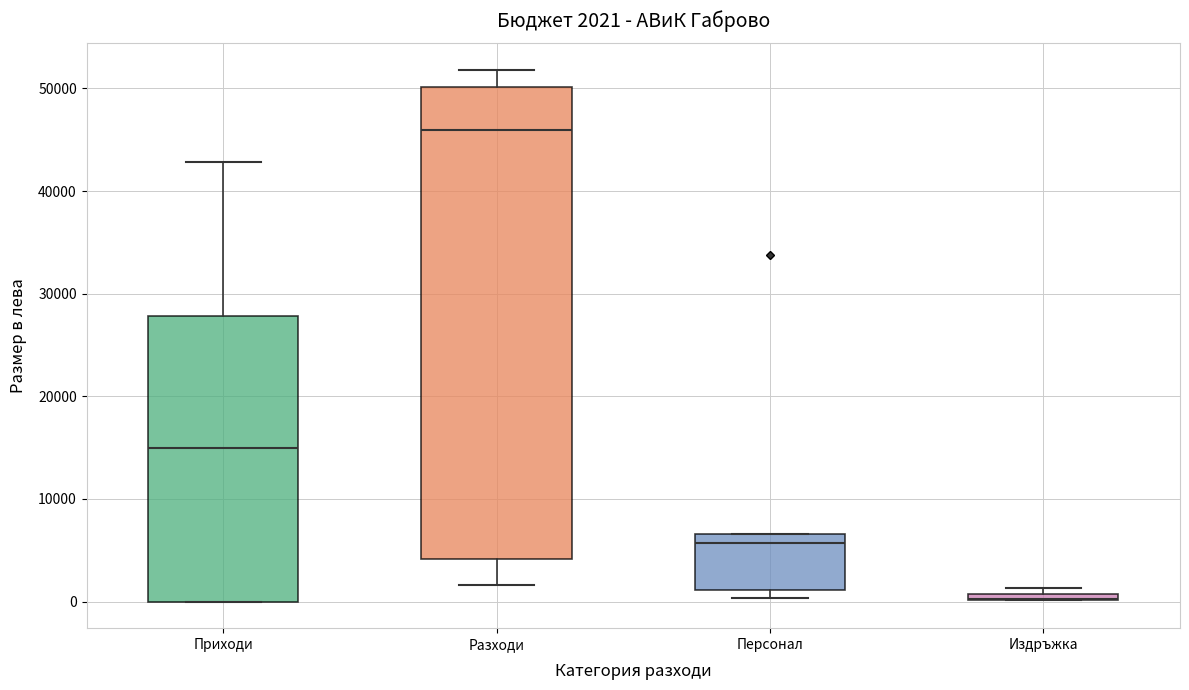

Comparing the boxes themselves (not the whiskers), which one is the tallest?

Разходи